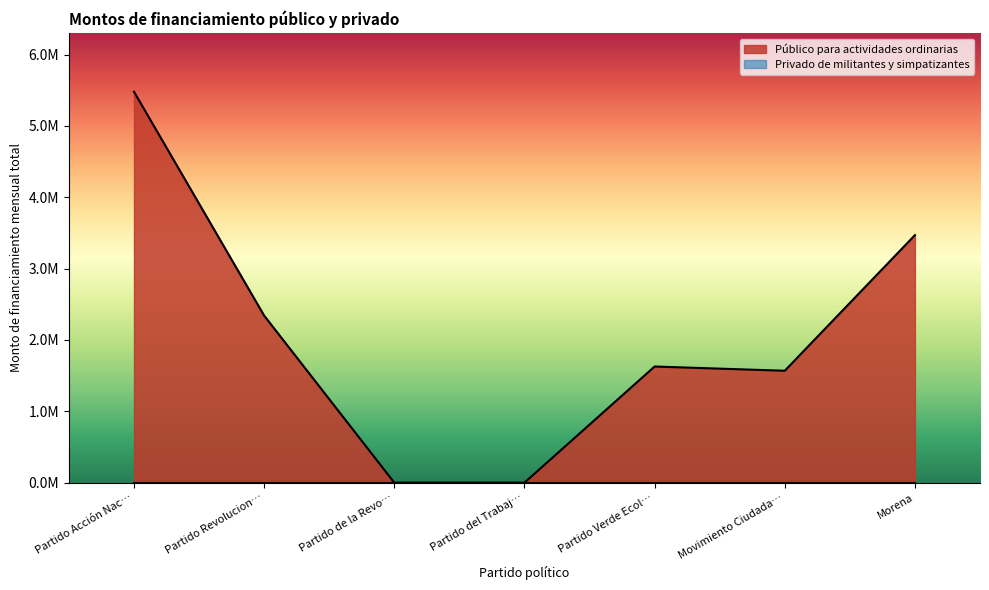

Which label corresponds to the largest value in the chart?

Partido Acción Nac…